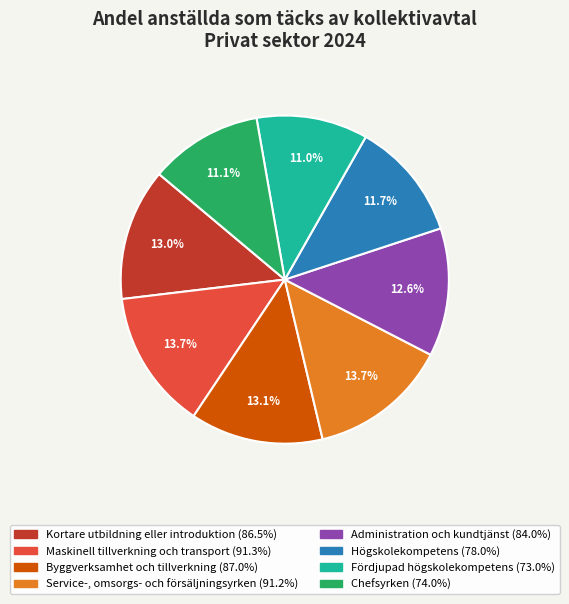

Is there any slice that represents more than half of the pie?

No